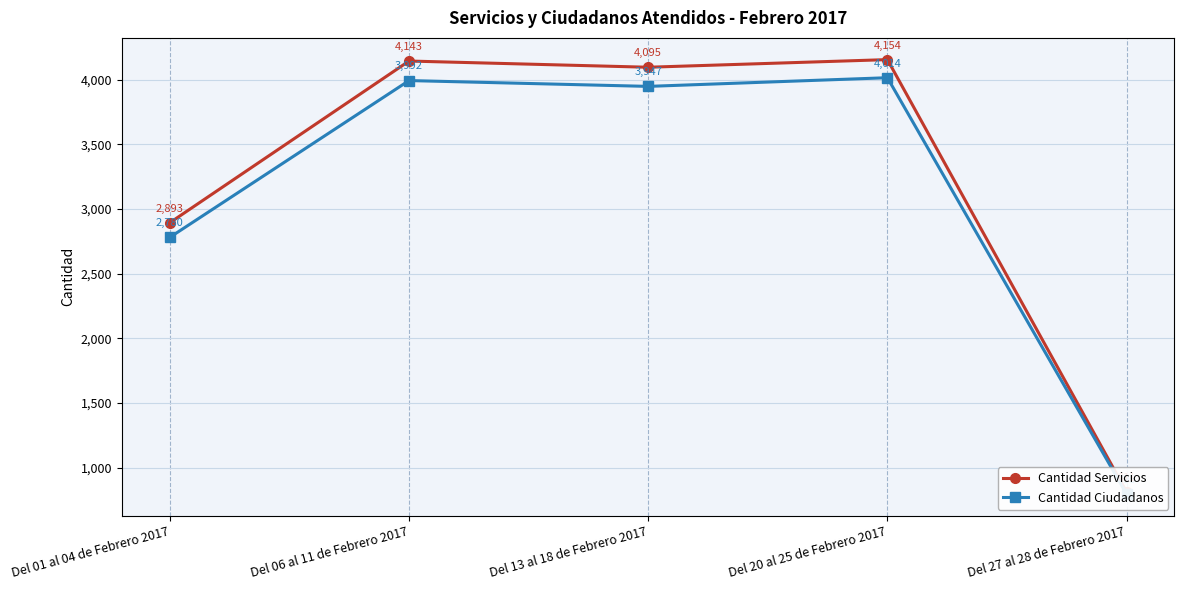

Rank the series at Del 01 al 04 de Febrero 2017 from highest to lowest value.

Cantidad Servicios, Cantidad Ciudadanos